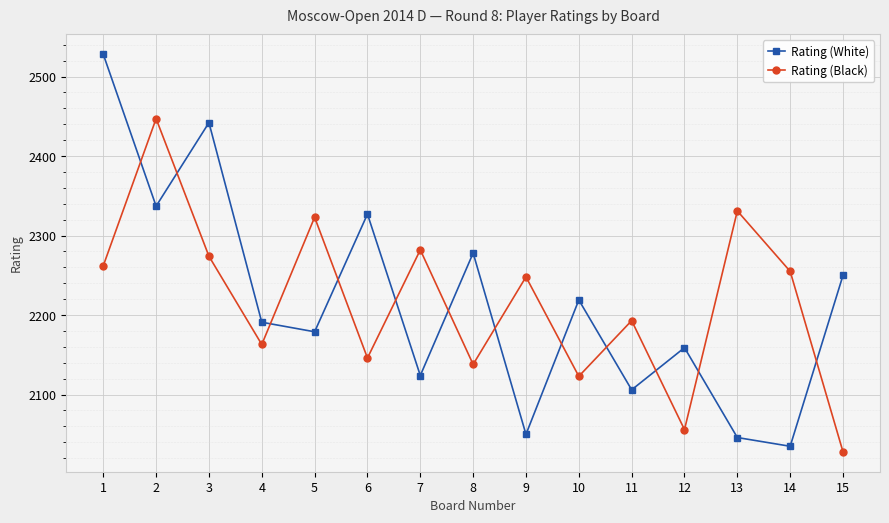

Reading right to left, list all the values displayed in this chart.

Rating (White): 15=2250	14=2035	13=2046	12=2159	11=2106	10=2219	9=2050	8=2278	7=2124	6=2327	5=2179	4=2191	3=2442	2=2337	1=2528
Rating (Black): 15=2028	14=2255	13=2331	12=2056	11=2193	10=2123	9=2248	8=2138	7=2282	6=2146	5=2323	4=2163	3=2274	2=2447	1=2262